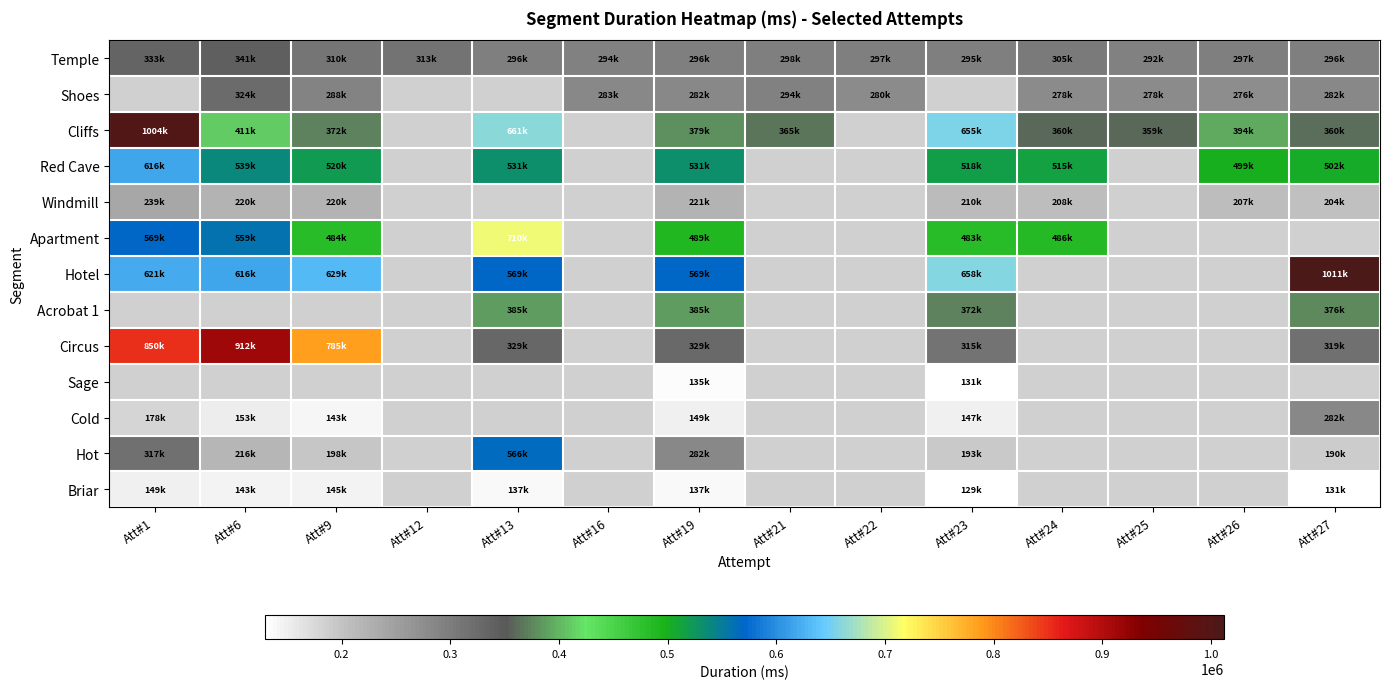

Which category has the lowest value in the Windmill series?

Att#27